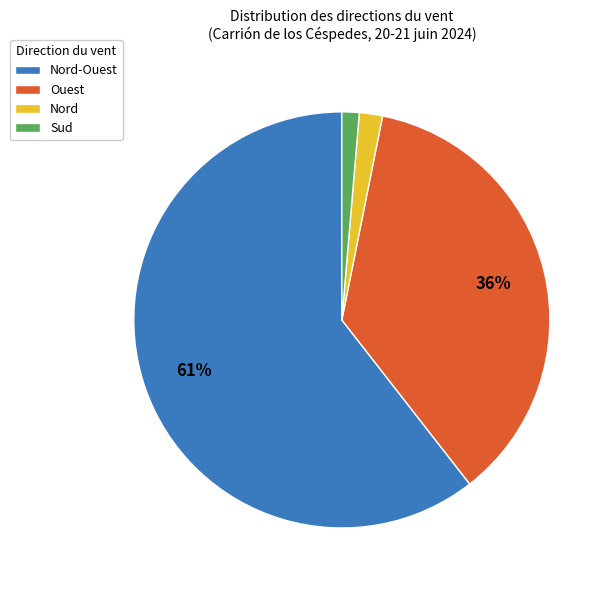

Does Nord-Ouest represent more than half of the total?

Yes